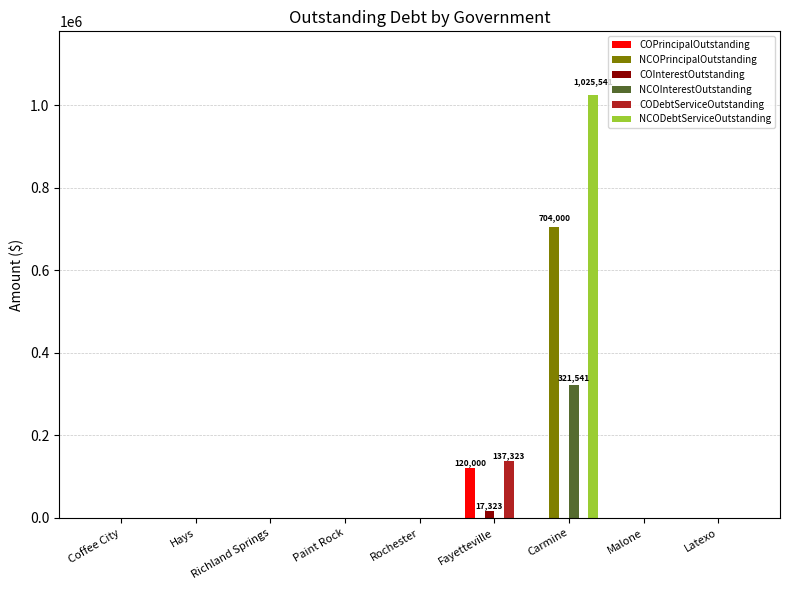

What is the sum of the NCOInterestOutstanding values at Carmine and Coffee City?

321541.4